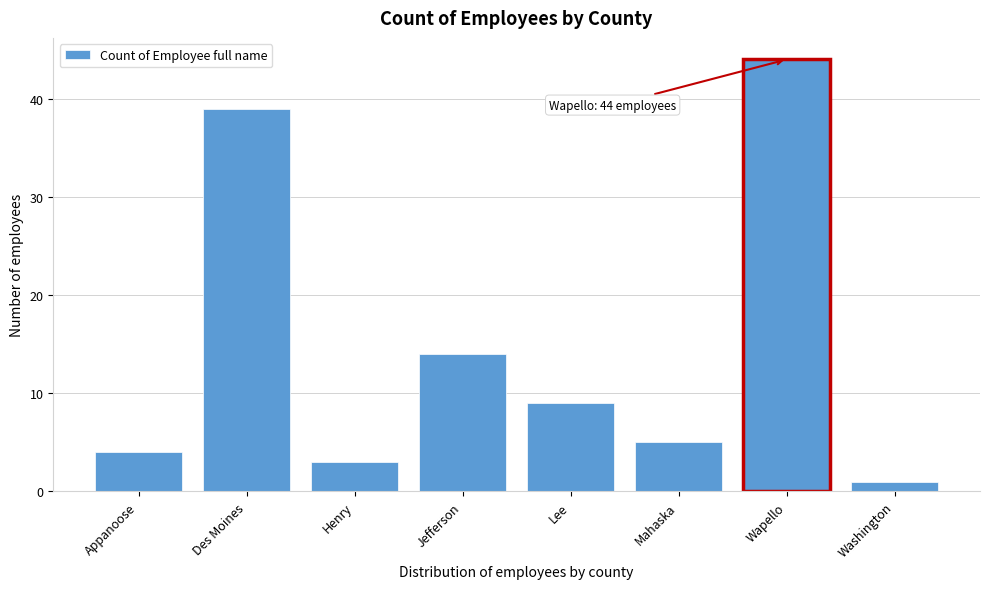

Reading right to left, transcribe all the data shown in this chart.

1	44	5	9	14	3	39	4